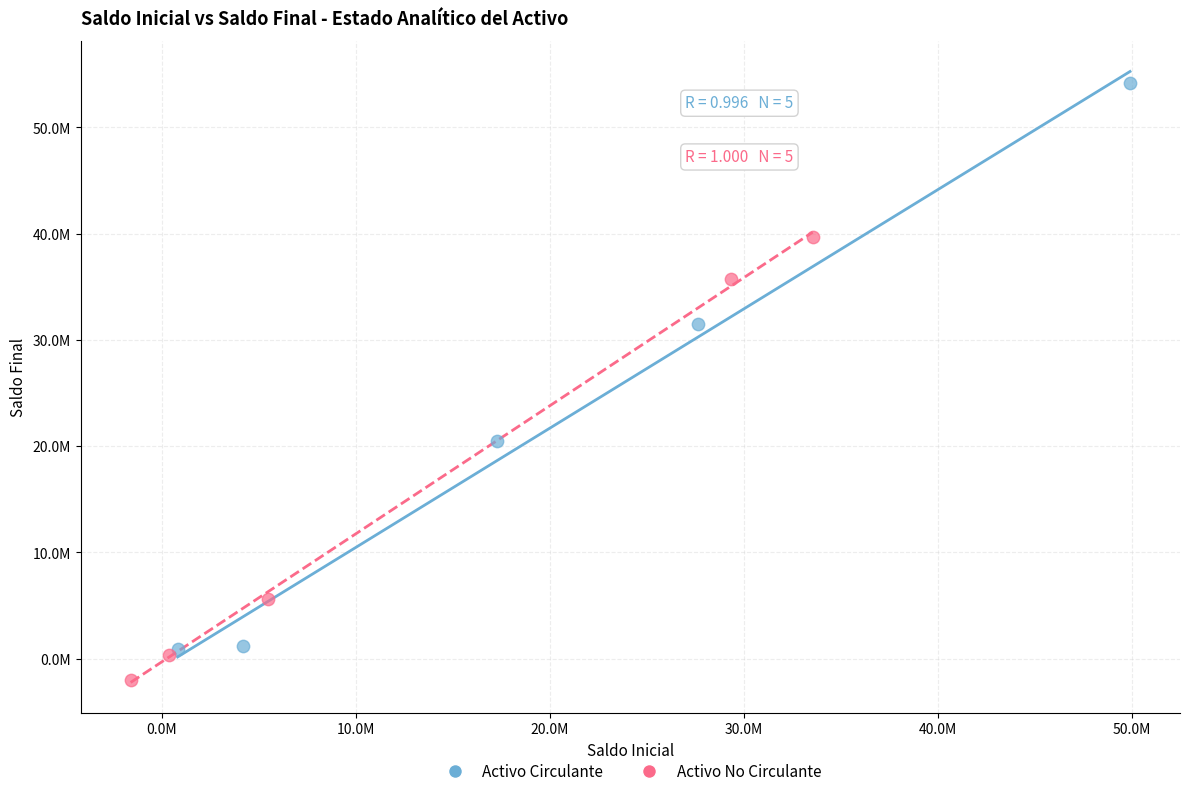

What are all the series names shown in the legend?

Activo Circulante, Activo No Circulante